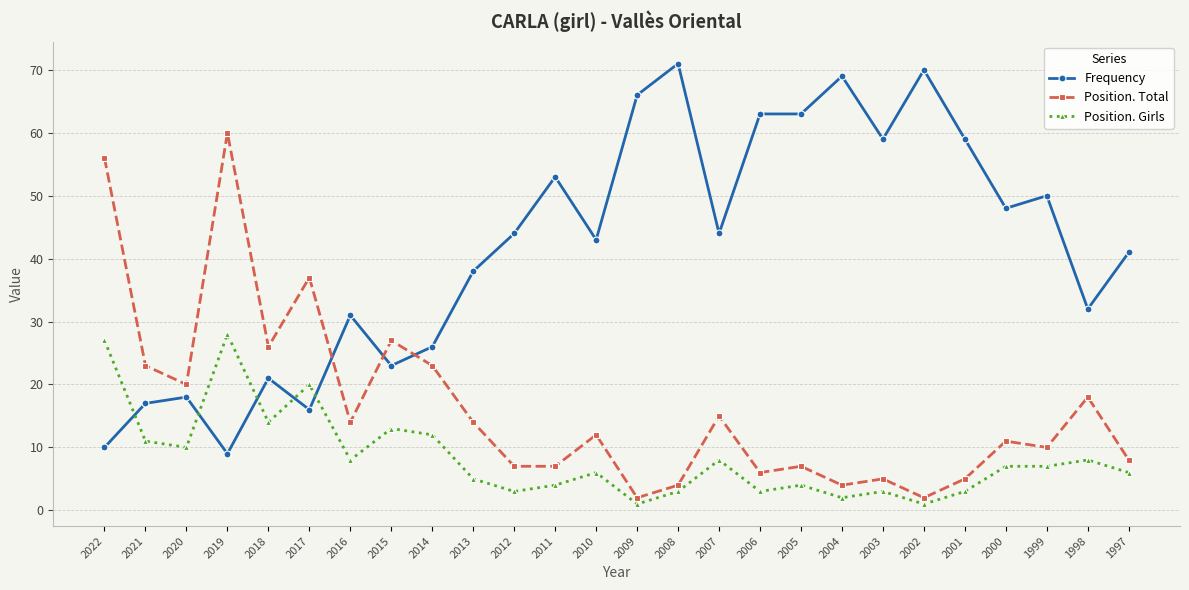

What is the total value across all series at 2014?

61